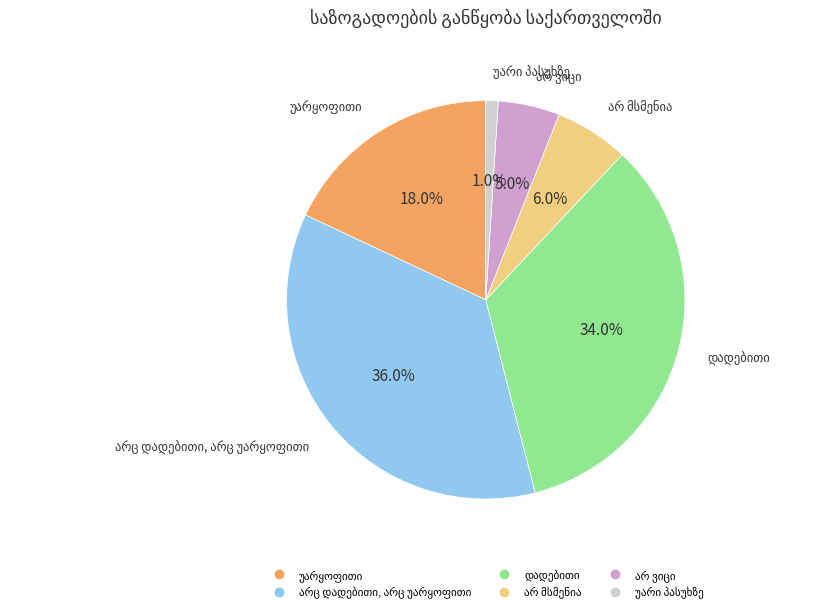

Is there any slice that represents more than half of the pie?

No